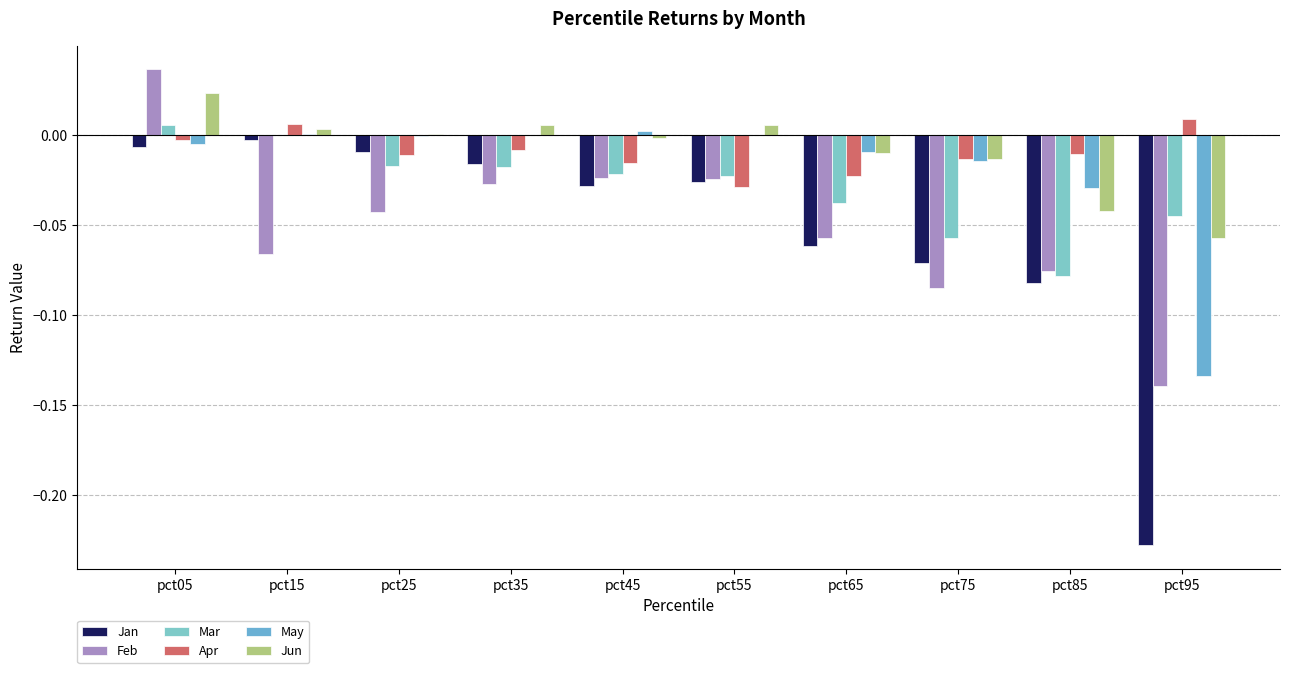

How many series are shown in this chart?

6